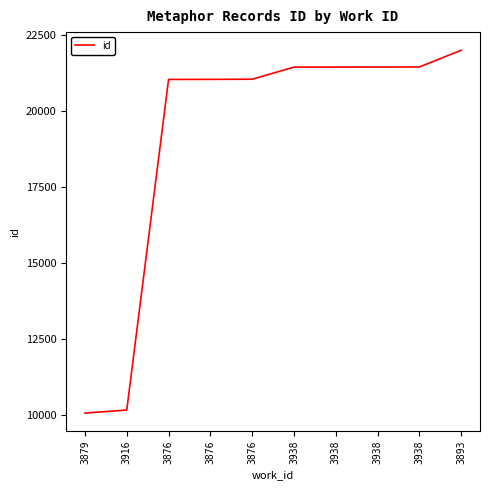

What is the difference between the values at 3938 and 3916?

11290